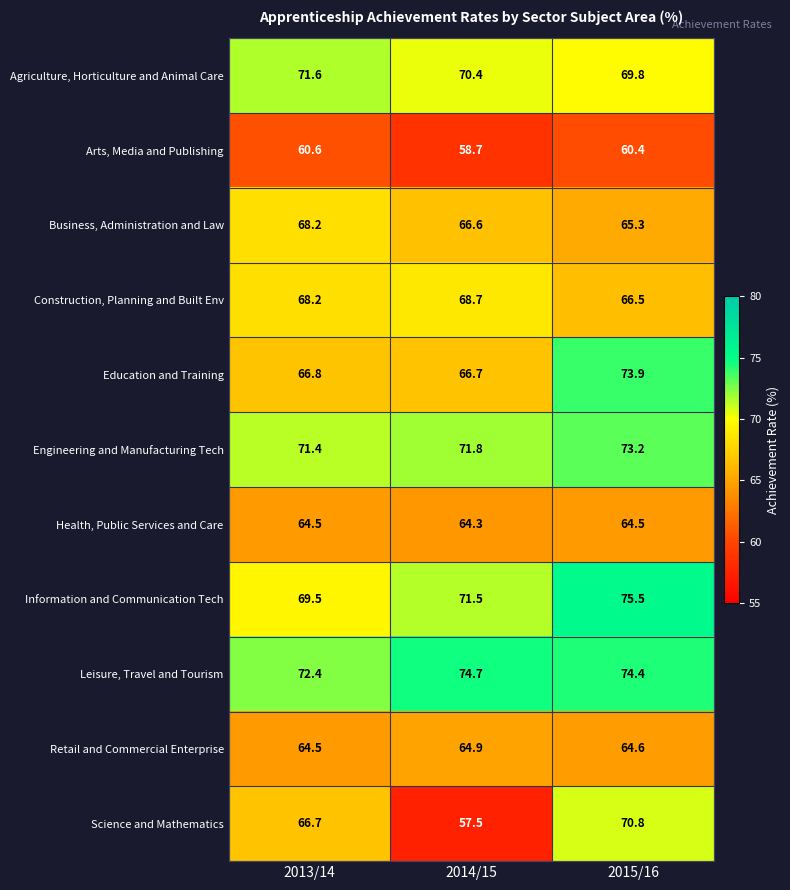

How many Retail and Commercial Enterprise values are between 64 and 65?

3